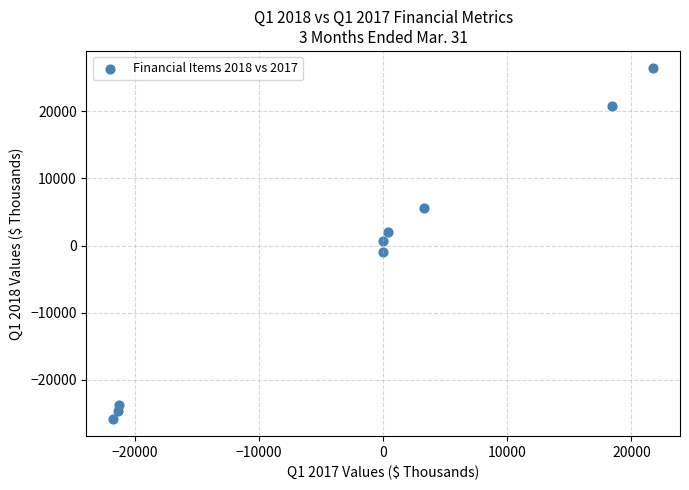

What is the average Y value?

-2161